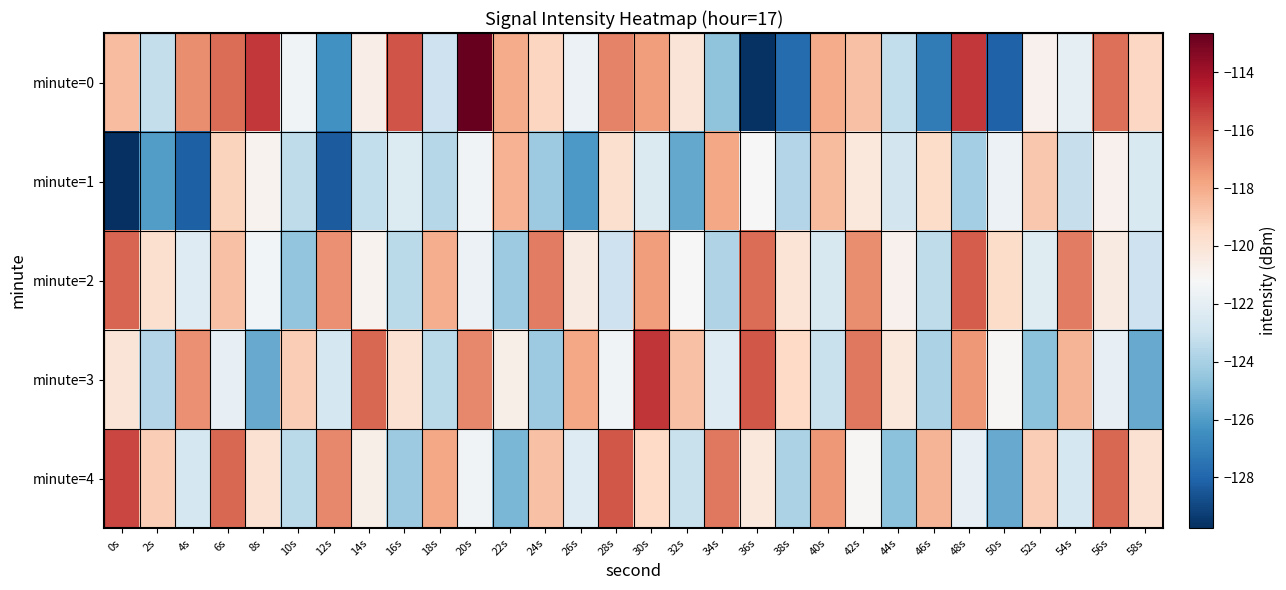

Reading left to right, transcribe all the data shown in this chart.

minute=0: 0s=-118.5	2s=-123.3	4s=-117.2	6s=-116.4	8s=-115.1	10s=-121.5	12s=-126.4	14s=-120.6	16s=-115.8	18s=-123.0	20s=-112.6	22s=-118.0	24s=-119.3	26s=-121.7	28s=-117.0	30s=-117.6	32s=-120.1	34s=-124.7	36s=-129.7	38s=-127.7	40s=-118.0	42s=-118.7	44s=-123.3	46s=-127.2	48s=-115.1	50s=-128.1	52s=-120.9	54s=-122.0	56s=-116.5	58s=-119.4
minute=1: 0s=-129.8	2s=-126.0	4s=-128.2	6s=-119.3	8s=-120.9	10s=-123.3	12s=-128.3	14s=-123.3	16s=-122.3	18s=-123.6	20s=-121.5	22s=-118.2	24s=-124.3	26s=-126.1	28s=-119.8	30s=-122.4	32s=-125.6	34s=-117.9	36s=-121.2	38s=-123.7	40s=-118.5	42s=-120.3	44s=-122.8	46s=-119.6	48s=-124.1	50s=-121.7	52s=-118.9	54s=-123.2	56s=-120.8	58s=-122.5
minute=2: 0s=-116.2	2s=-119.8	4s=-122.3	6s=-118.7	8s=-121.4	10s=-124.6	12s=-117.3	14s=-120.9	16s=-123.5	18s=-118.1	20s=-121.7	22s=-124.3	24s=-116.8	26s=-120.4	28s=-123.0	30s=-117.6	32s=-121.2	34s=-123.8	36s=-116.4	38s=-120.0	40s=-122.6	42s=-117.2	44s=-120.8	46s=-123.4	48s=-116.0	50s=-119.6	52s=-122.2	54s=-116.8	56s=-120.4	58s=-123.0
minute=3: 0s=-120.1	2s=-123.7	4s=-117.3	6s=-121.9	8s=-125.5	10s=-119.1	12s=-122.7	14s=-116.3	16s=-119.9	18s=-123.5	20s=-117.1	22s=-120.7	24s=-124.3	26s=-117.9	28s=-121.5	30s=-115.1	32s=-118.7	34s=-122.3	36s=-115.9	38s=-119.5	40s=-123.1	42s=-116.7	44s=-120.3	46s=-123.9	48s=-117.5	50s=-121.1	52s=-124.7	54s=-118.3	56s=-121.9	58s=-125.5
minute=4: 0s=-115.5	2s=-119.1	4s=-122.7	6s=-116.3	8s=-119.9	10s=-123.5	12s=-117.1	14s=-120.7	16s=-124.3	18s=-117.9	20s=-121.5	22s=-125.1	24s=-118.7	26s=-122.3	28s=-115.9	30s=-119.5	32s=-123.1	34s=-116.7	36s=-120.3	38s=-123.9	40s=-117.5	42s=-121.1	44s=-124.7	46s=-118.3	48s=-121.9	50s=-125.5	52s=-119.1	54s=-122.7	56s=-116.3	58s=-119.9